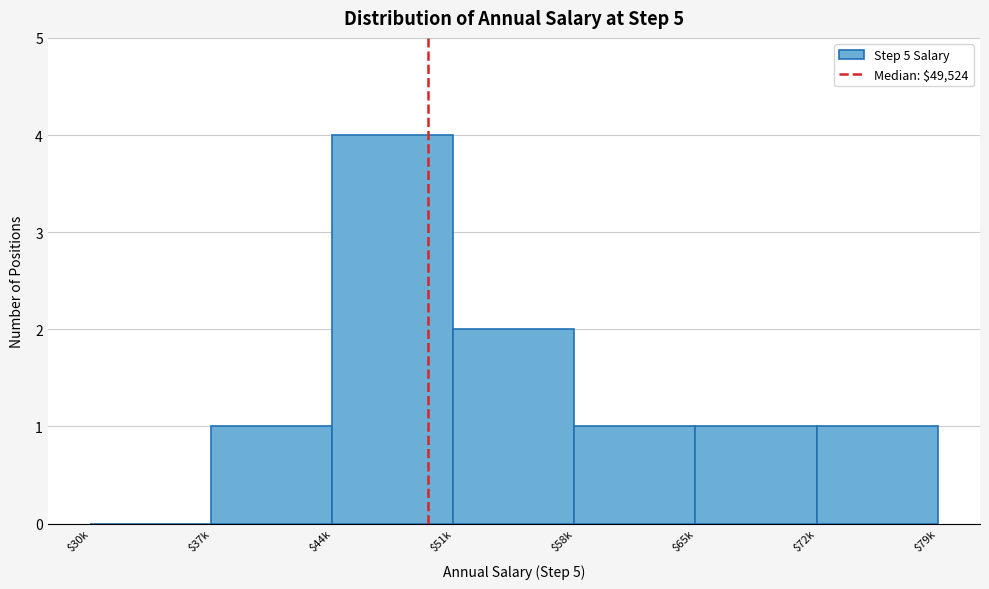

What is the approximate value at $44k?

4